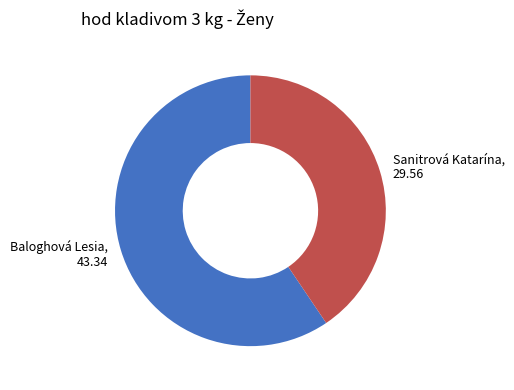

Which has a higher value, Baloghová Lesia or Sanitrová Katarína?

Baloghová Lesia